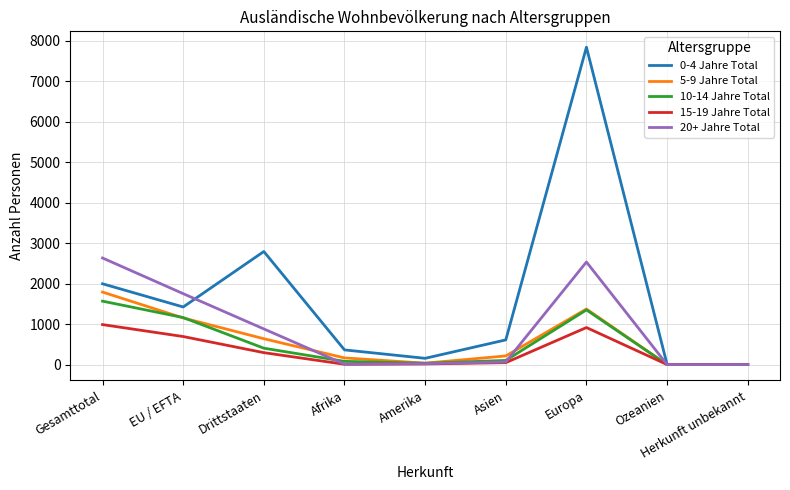

What is the difference between the 10-14 Jahre Total values at Amerika and Drittstaaten?

372